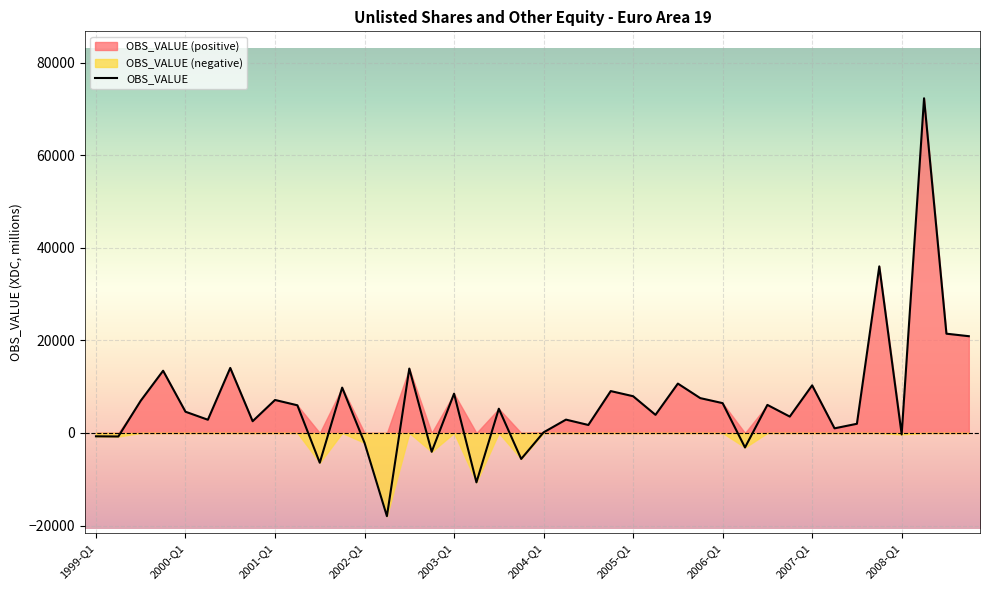

What is the lowest value of the OBS_VALUE series?

-17966.5